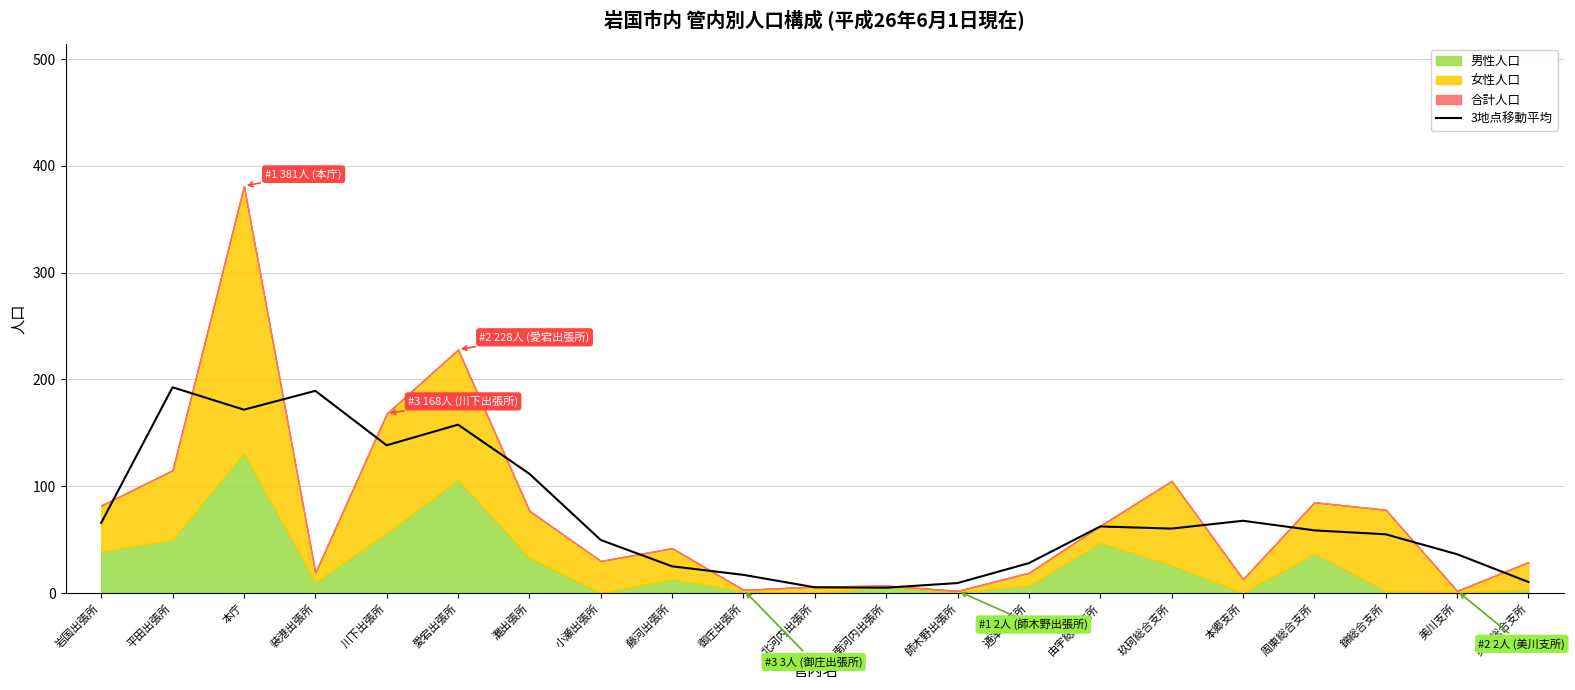

True or false: 3地点移動平均 has a value of 55.0 at 錦総合支所.

True